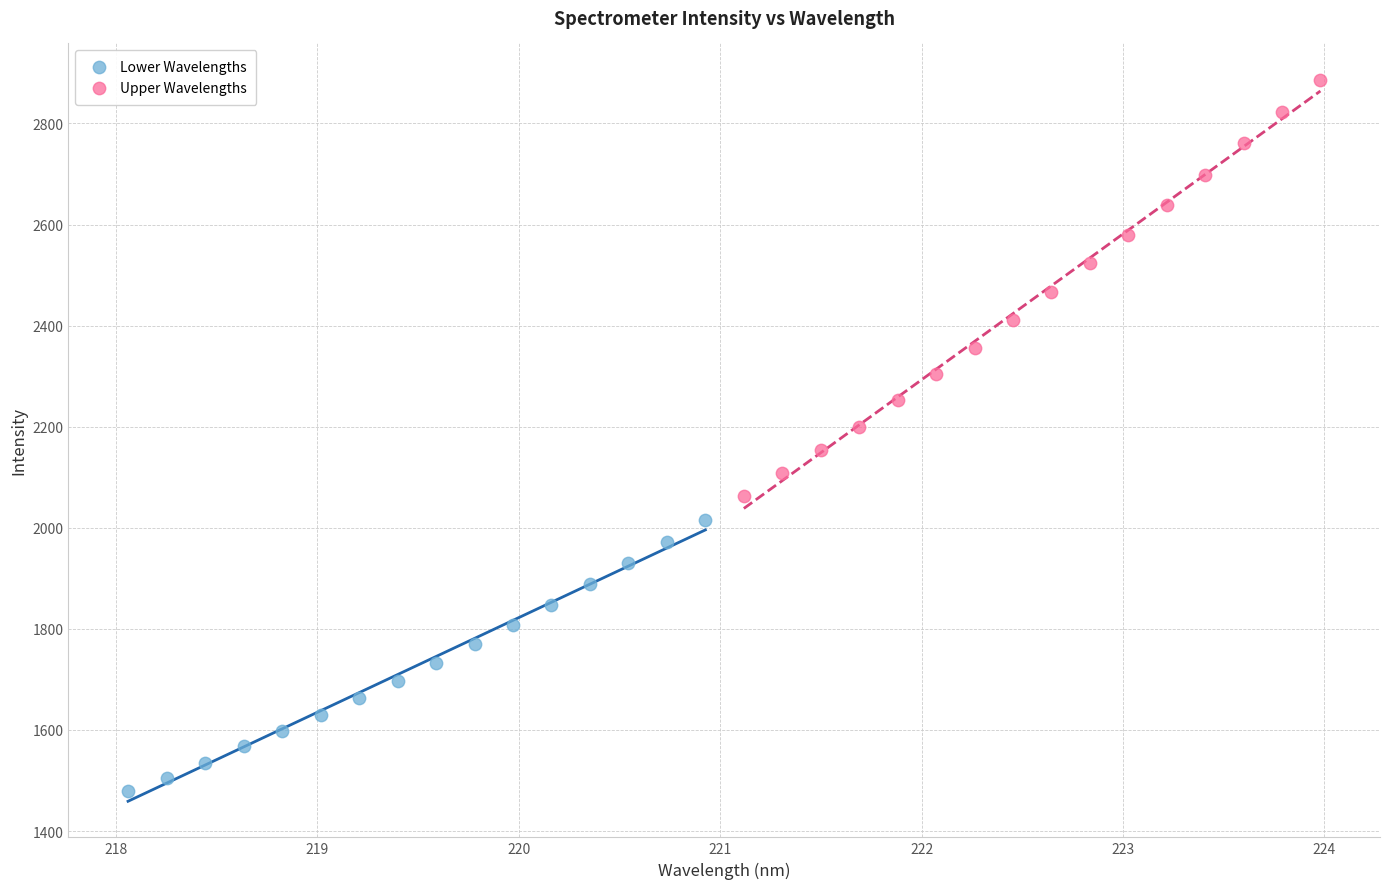

Which series reaches the maximum Y coordinate?

Upper Wavelengths